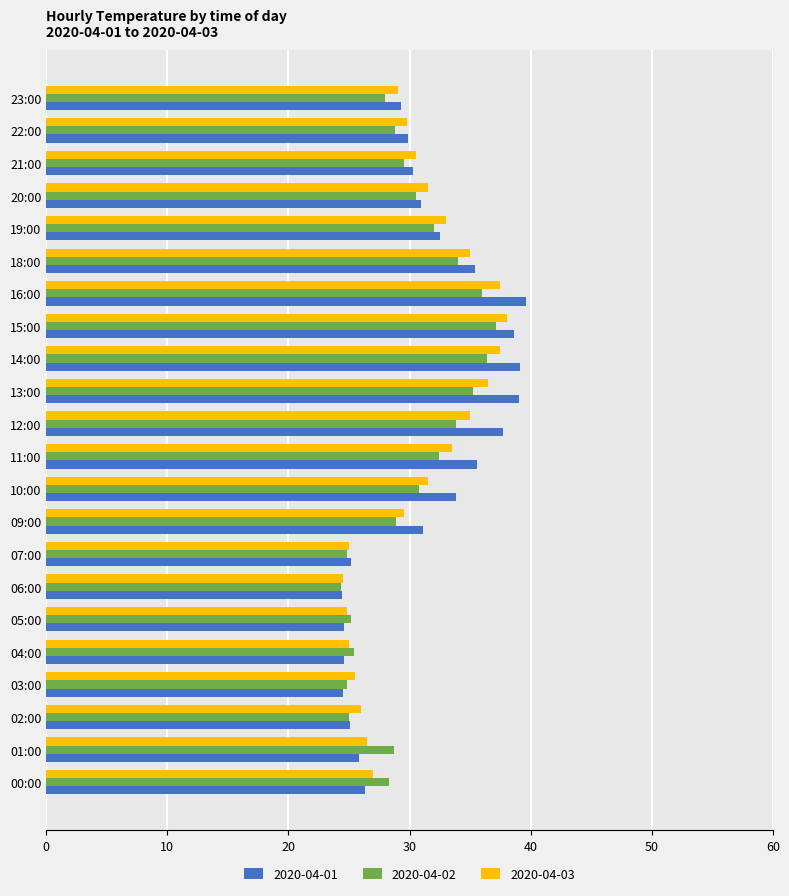

List the series in order of their overall mean, lowest first.

2020-04-02, 2020-04-03, 2020-04-01